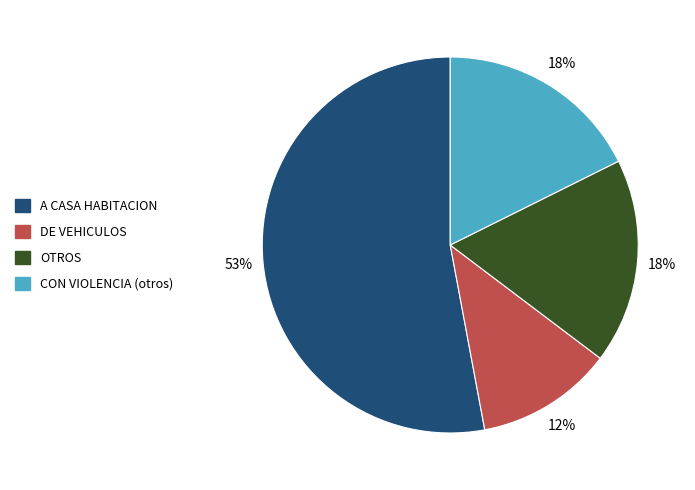

To the nearest percent, what is the difference between the largest and smallest slice percentages?

41%